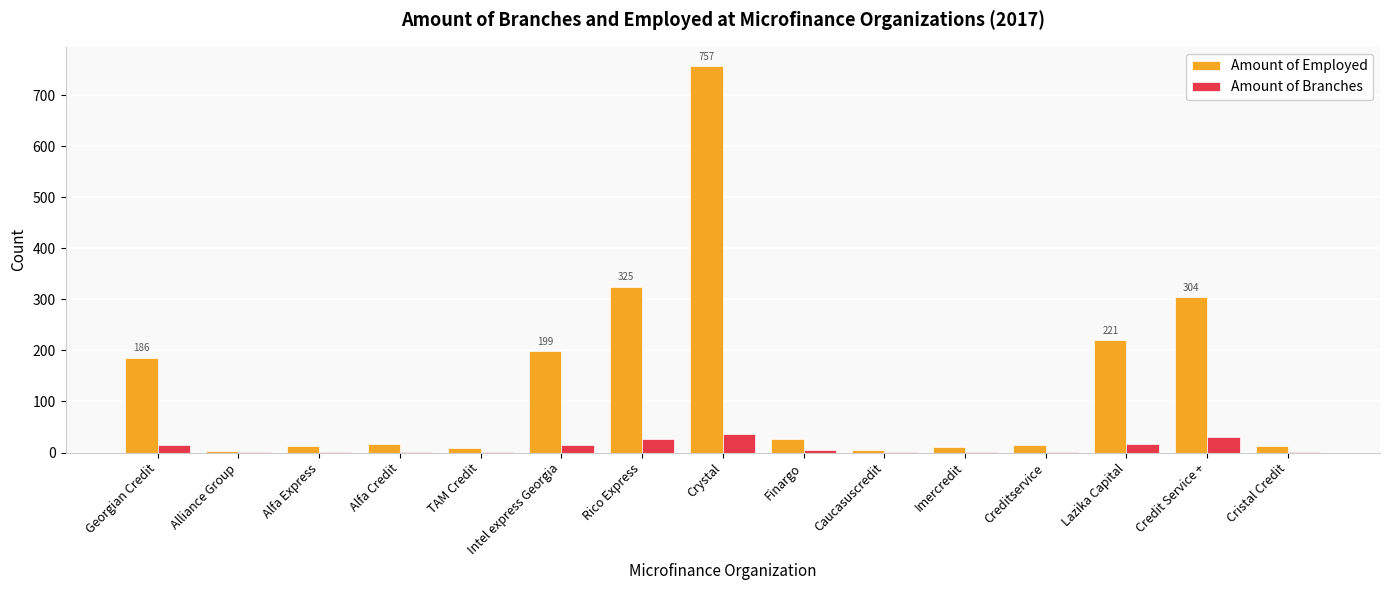

What is the maximum value for Amount of Employed?

757